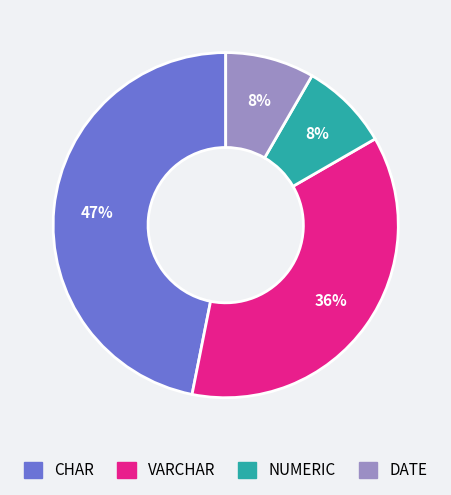

To the nearest percent, what is the average slice percentage?

25%